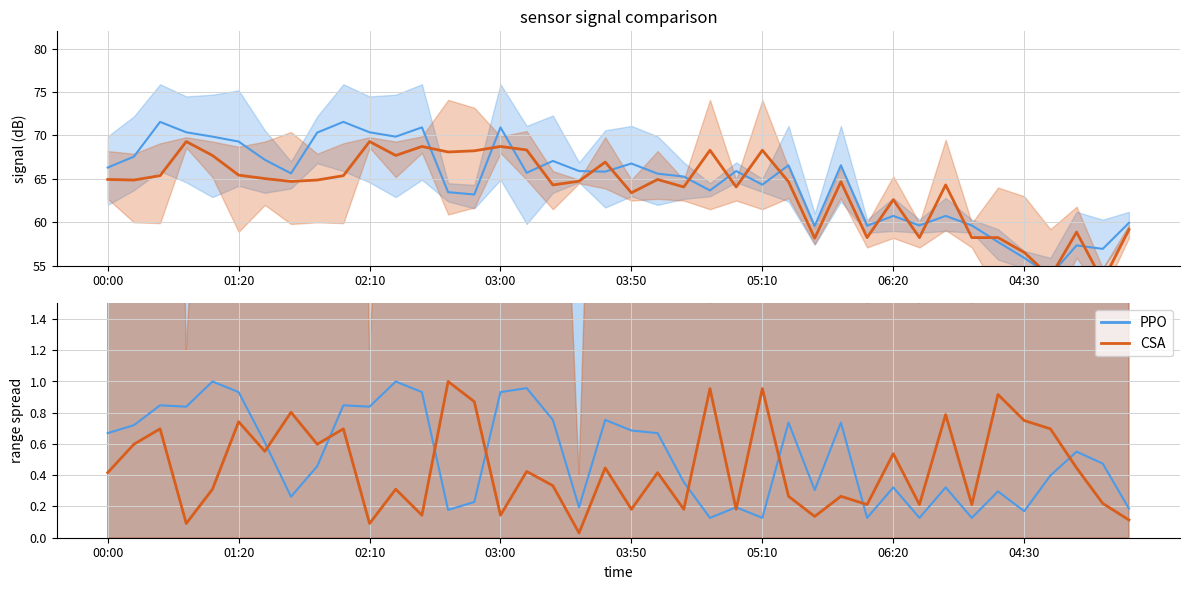

The CSA series shows 0.1 at 27. True or false?

True